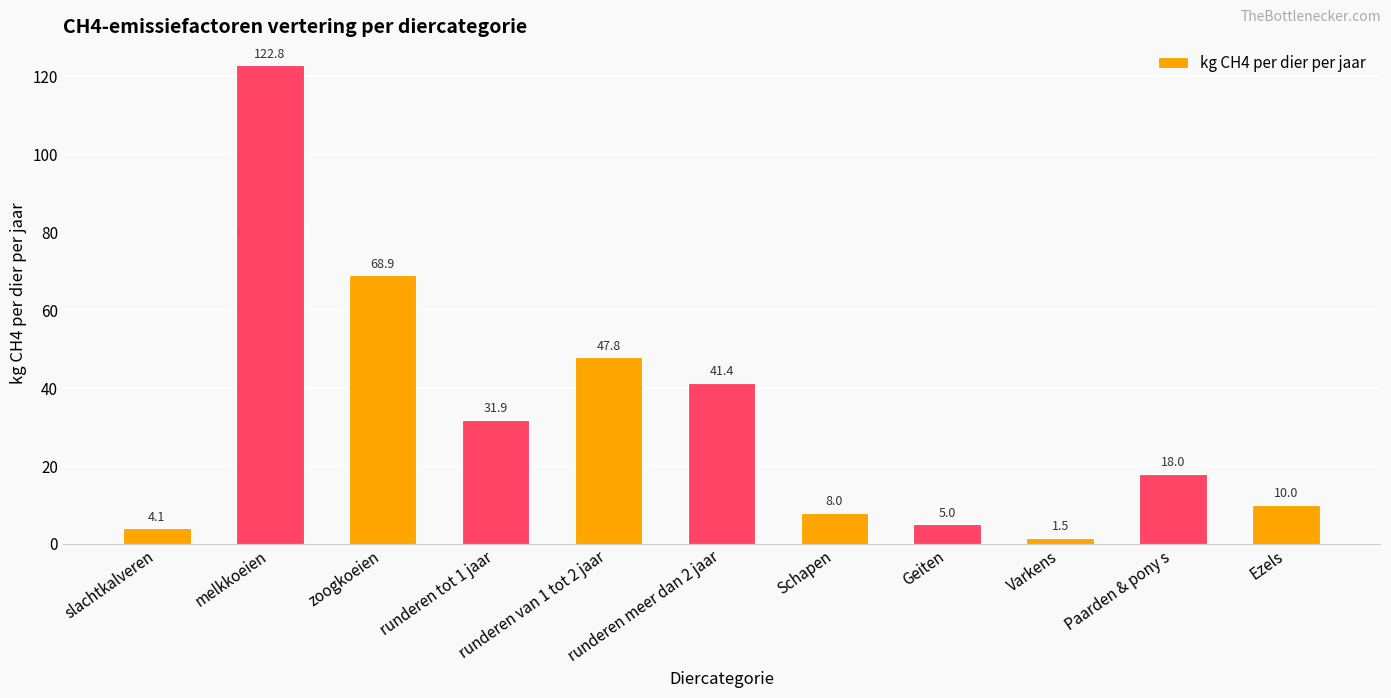

What is the value of the 8th bar from the left?

5.0